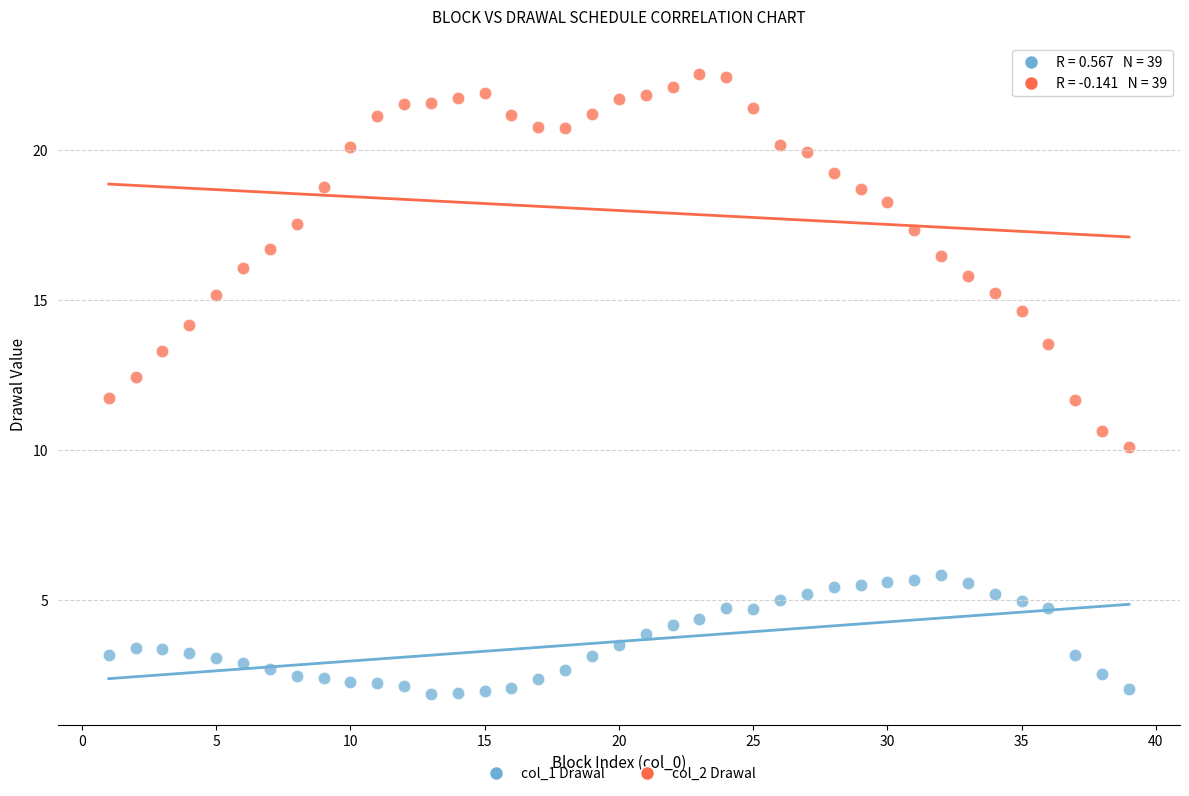

Across all data points, what is the range of X values (max minus min)?

38.0